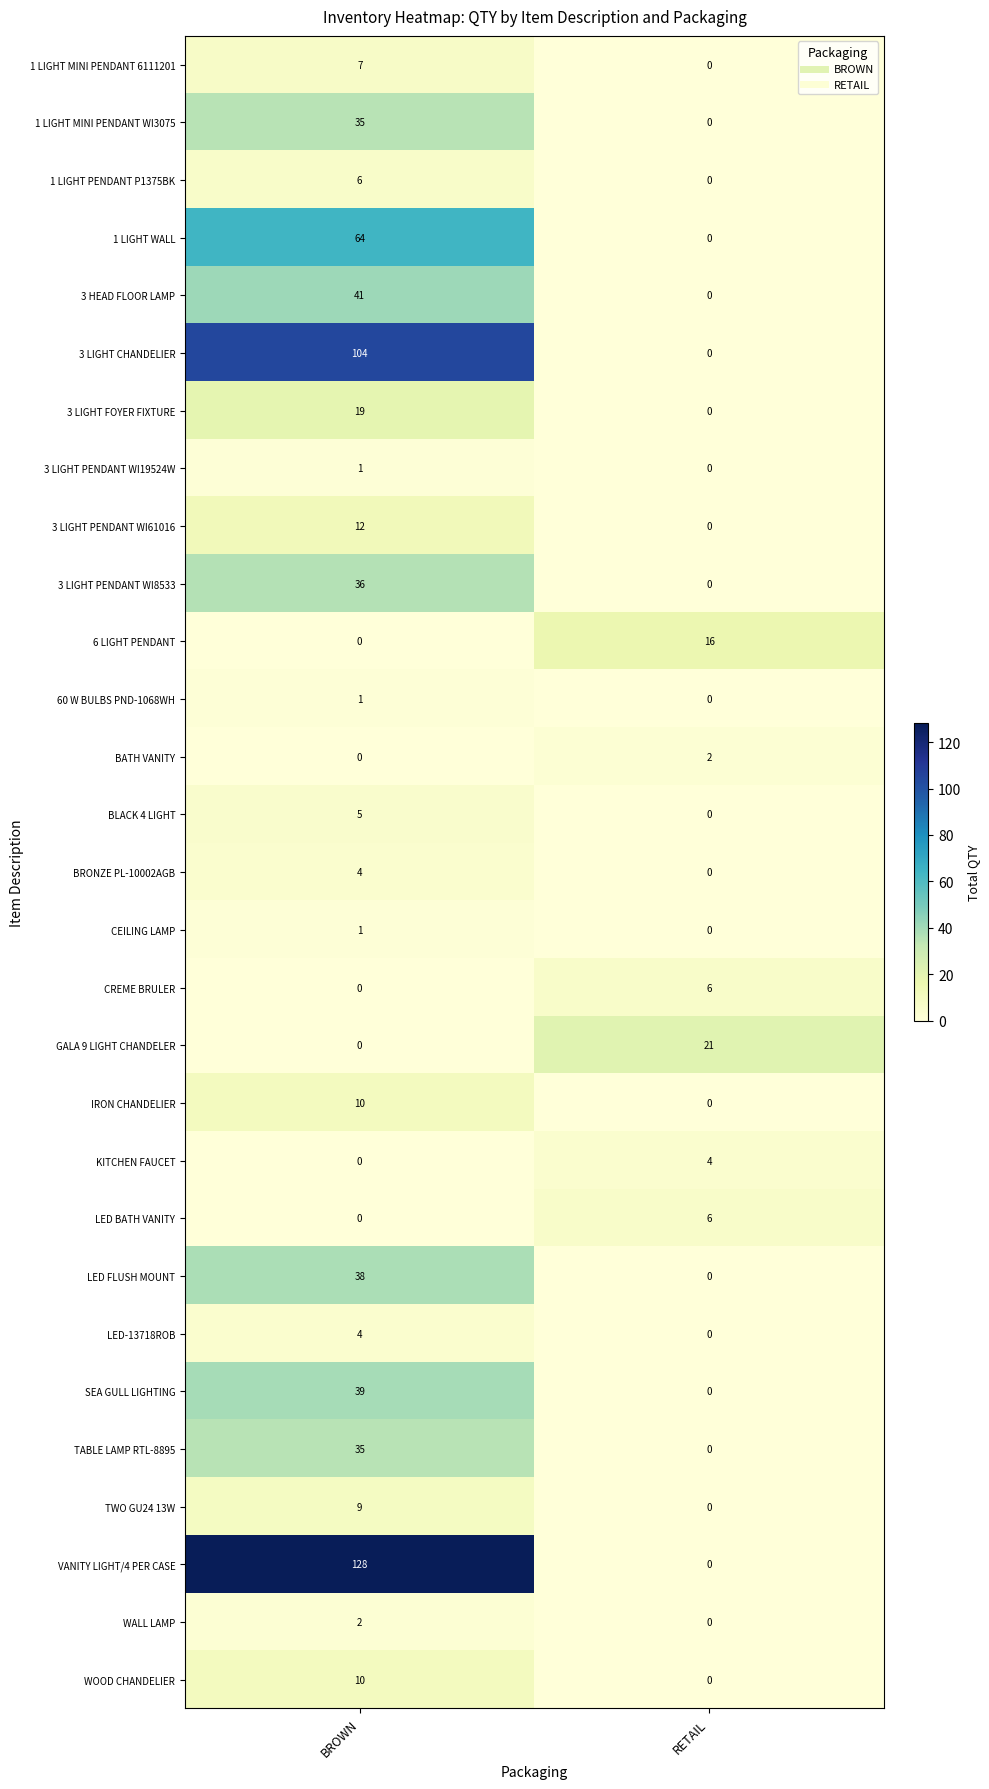

What is the difference between the highest and lowest values at RETAIL?

21